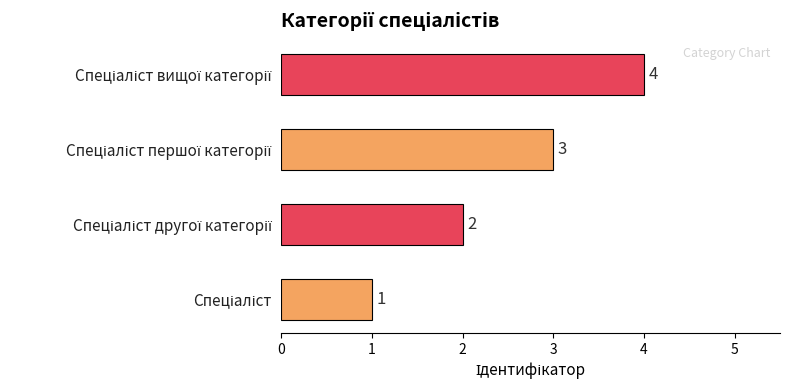

What is the maximum value shown in the chart?

4